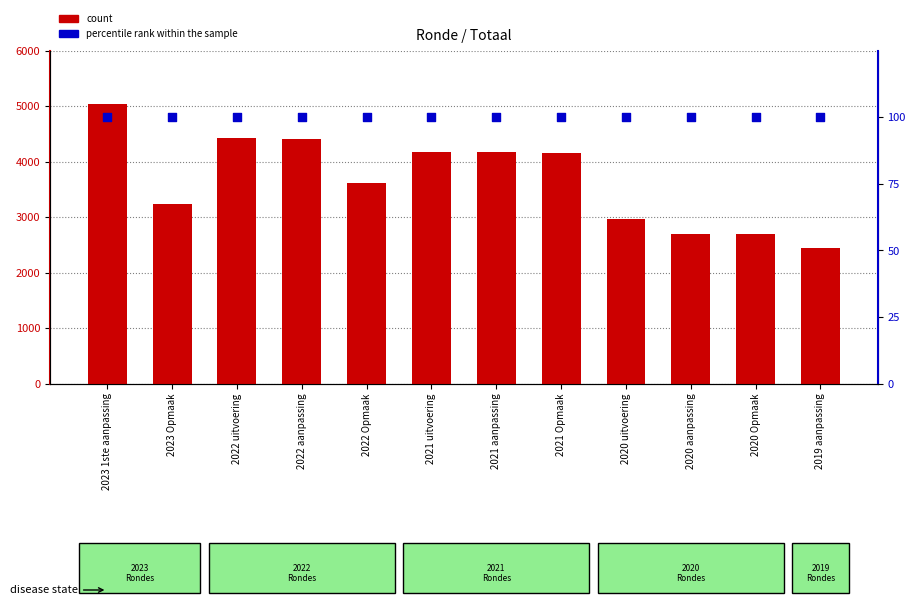

Is the value of count at 2021 uitvoering greater than the value of percentile rank within the sample at 2023 Opmaak?

Yes